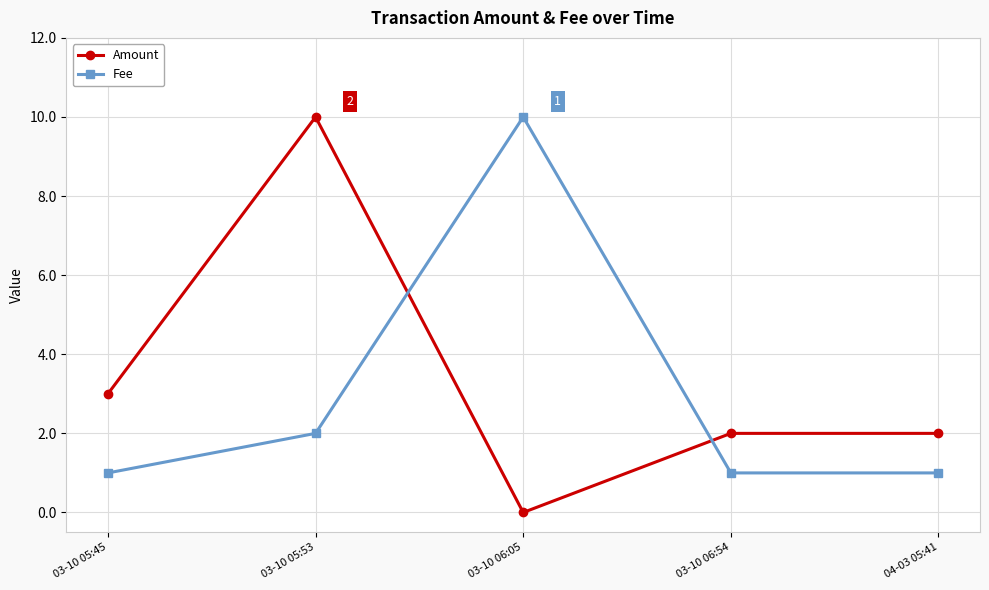

The value of Fee at 03-10 05:53 is 2.0. True or false?

True